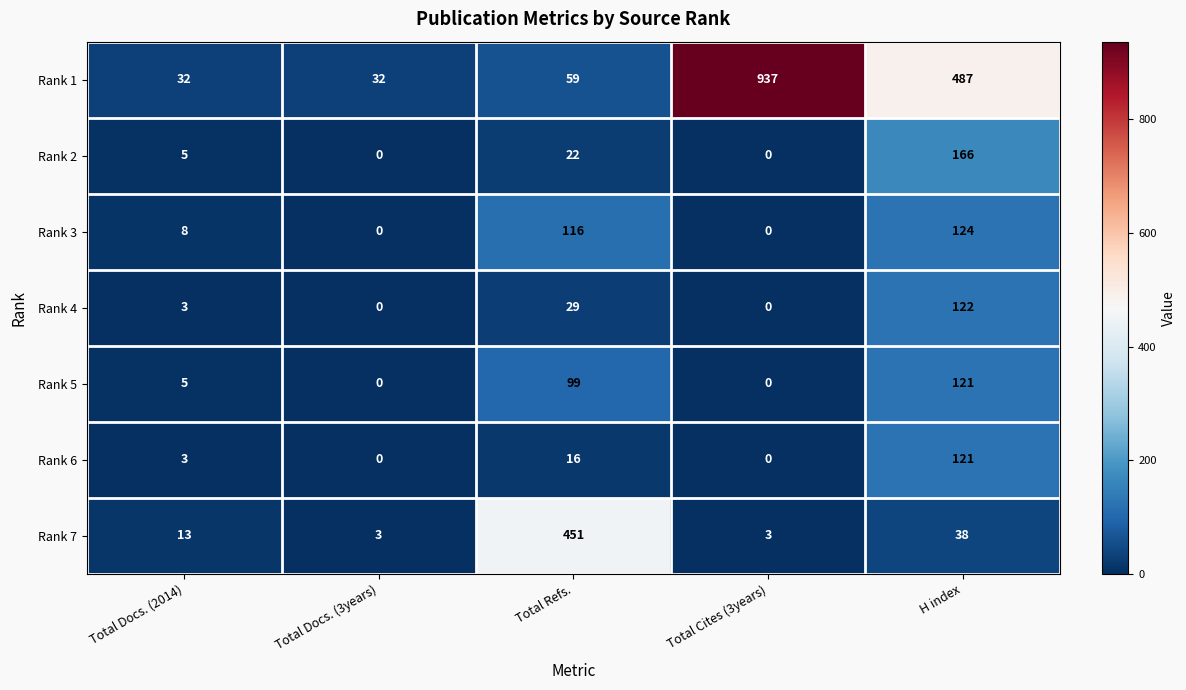

Which category has the highest value in the Rank 5 series?

H index